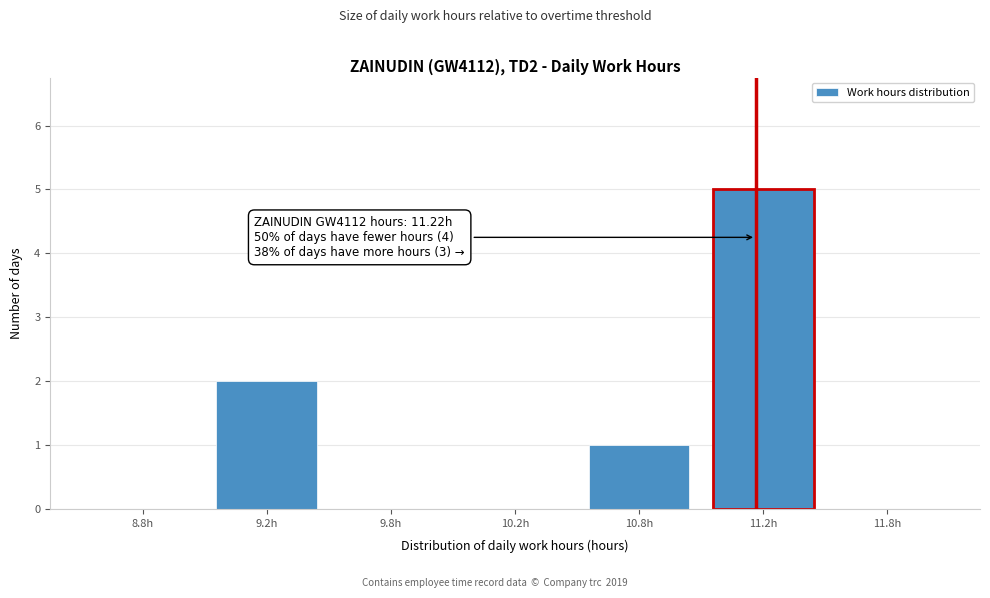

Reading left to right, extract all data points from this chart.

8.8h=0	9.2h=2	9.8h=0	10.2h=0	10.8h=1	11.2h=5	11.8h=0